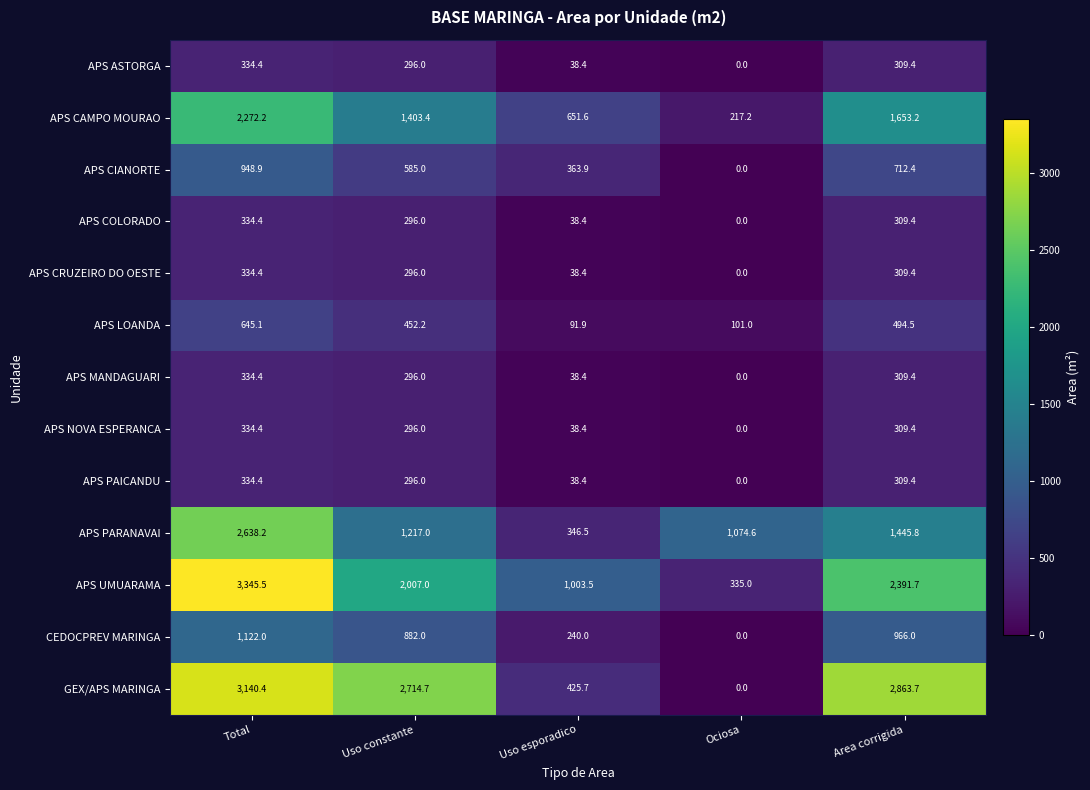

True or false: APS PAICANDU has a value of 15.6 at Uso esporadico.

False